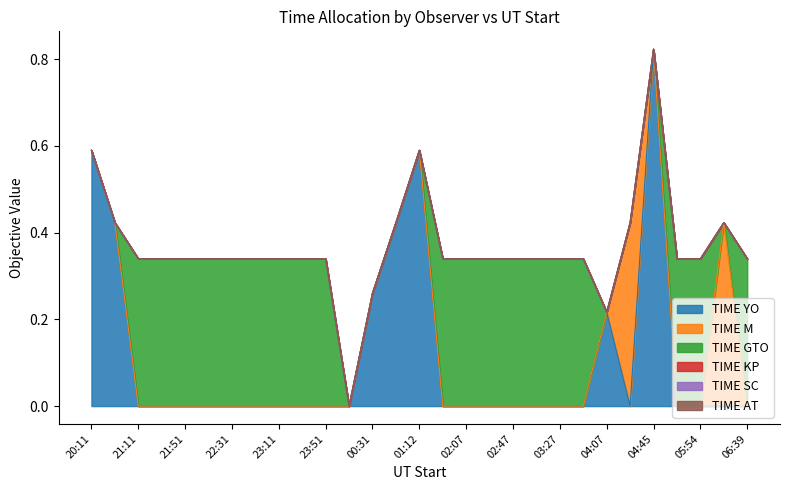

Is it true that TIME YO equals 0.0 at 22:31?

True